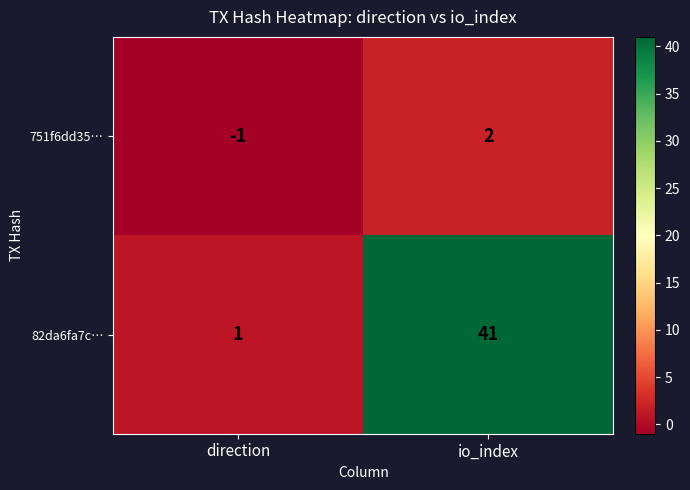

The 751f6dd35… series shows -1 at direction. True or false?

True